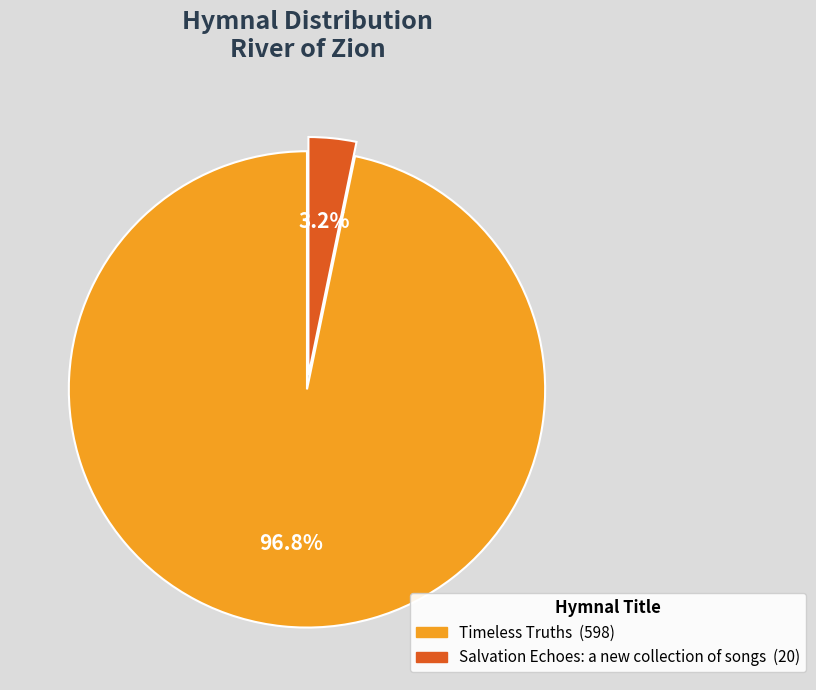

Count the number of slices in the pie.

2